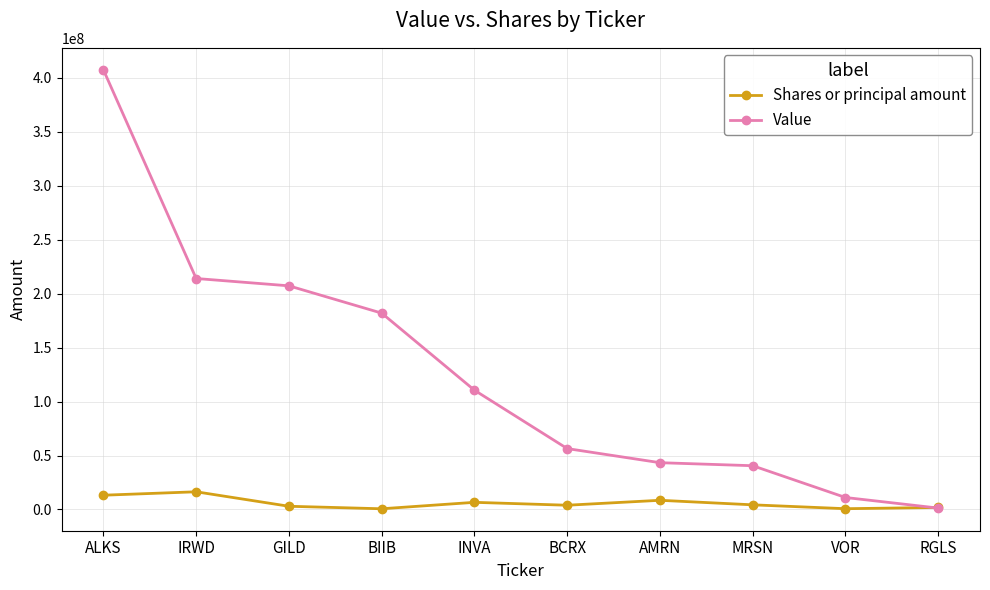

What are all the series names shown in the legend?

Shares or principal amount, Value